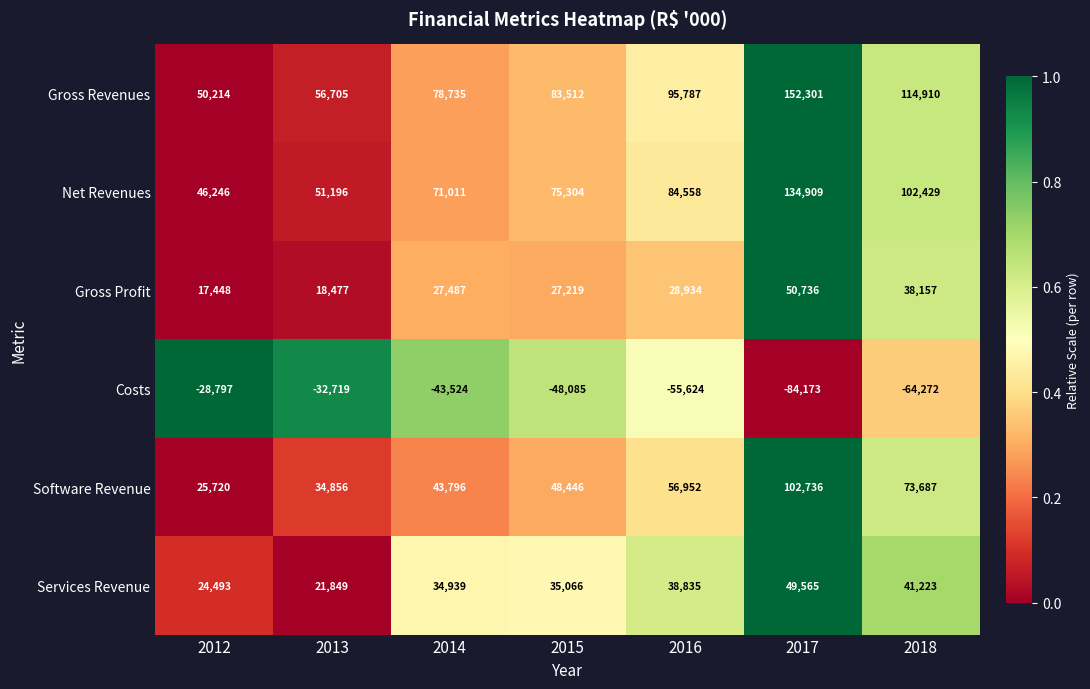

What is the difference between the Net Revenues values at 2018 and 2014?

31418